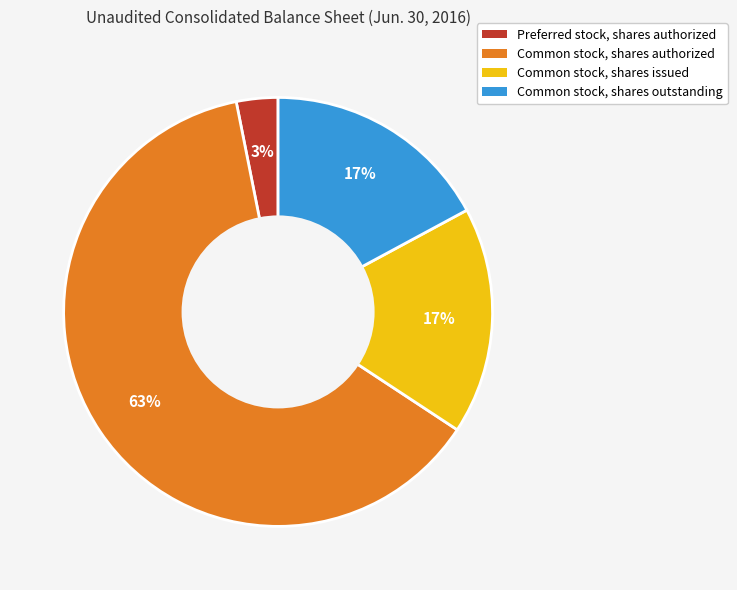

Do Preferred stock, shares authorized and Common stock, shares authorized together represent more than half of the pie?

Yes